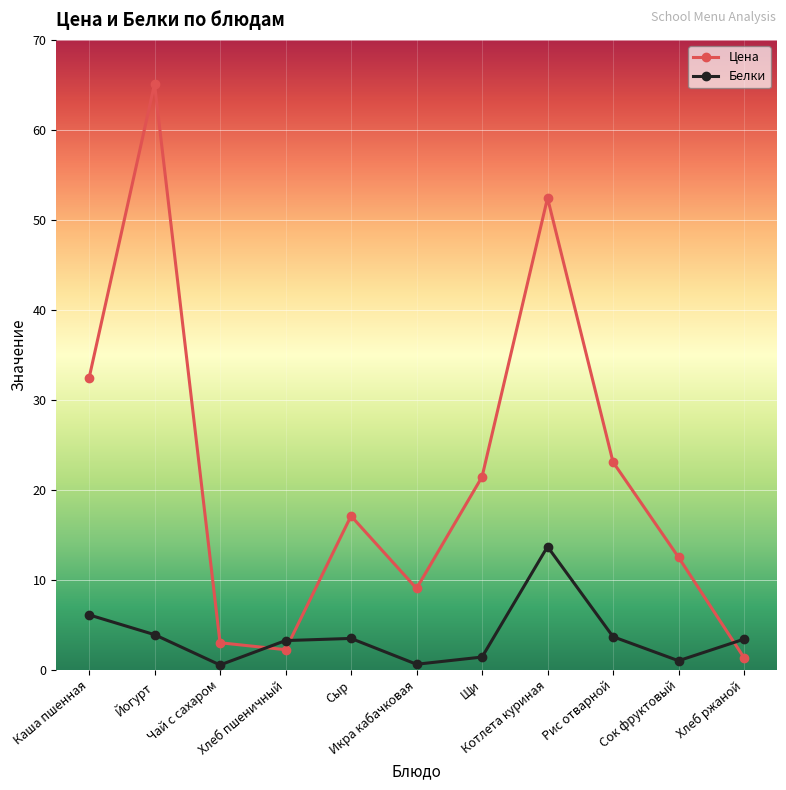

How many data points does each series have?

11